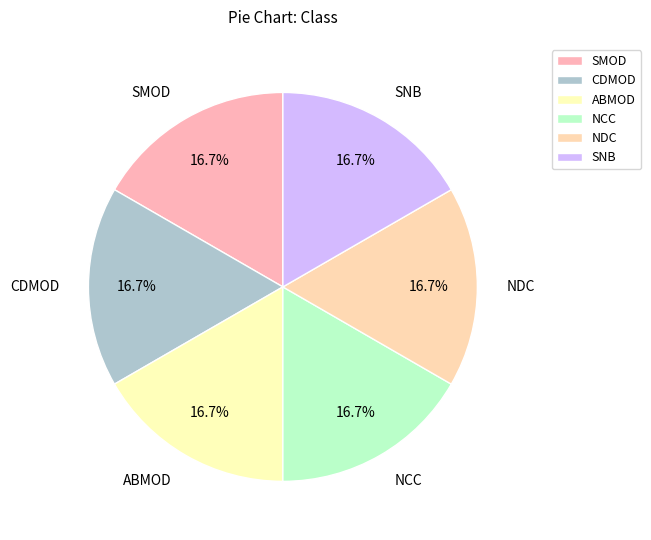

Does SNB represent more than half of the total?

No